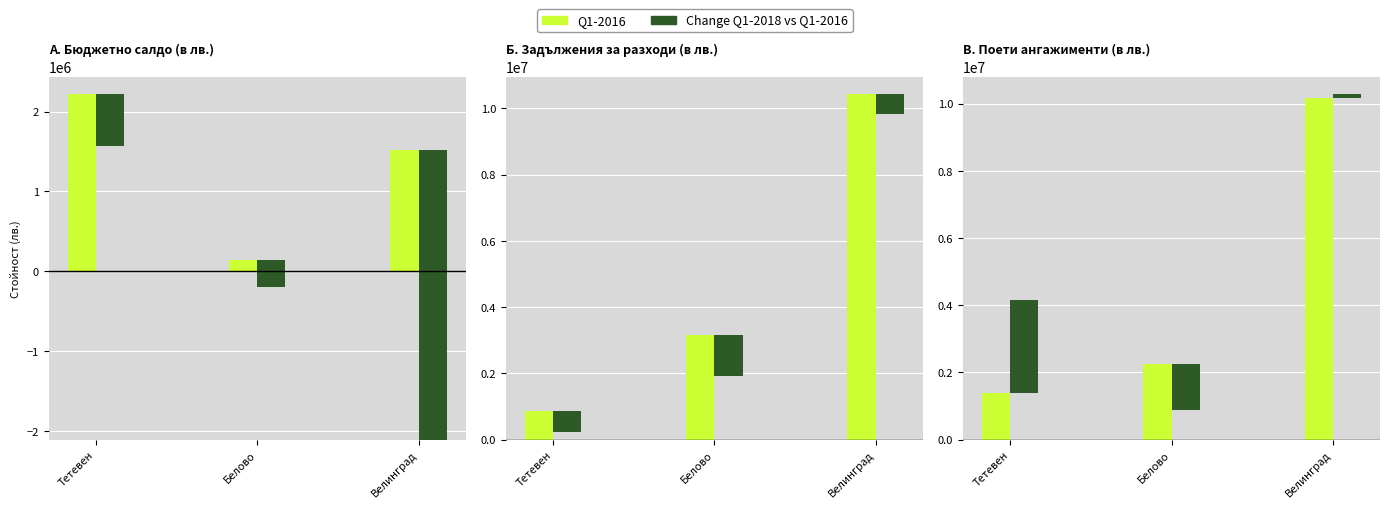

What is the difference between the maximum and second lowest values in the Q1-2016 series?

703486